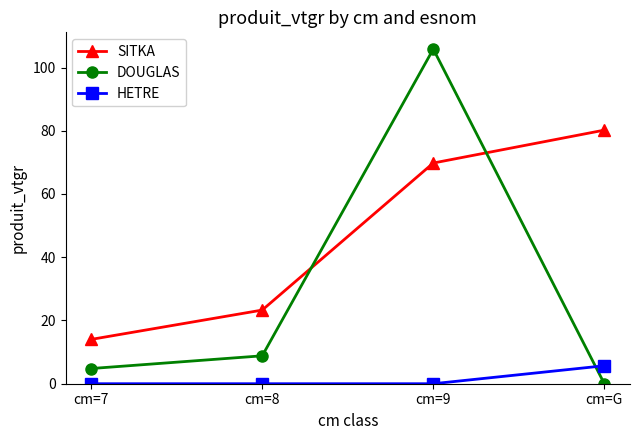

What is the difference between the highest and lowest values at cm=8?

23.3